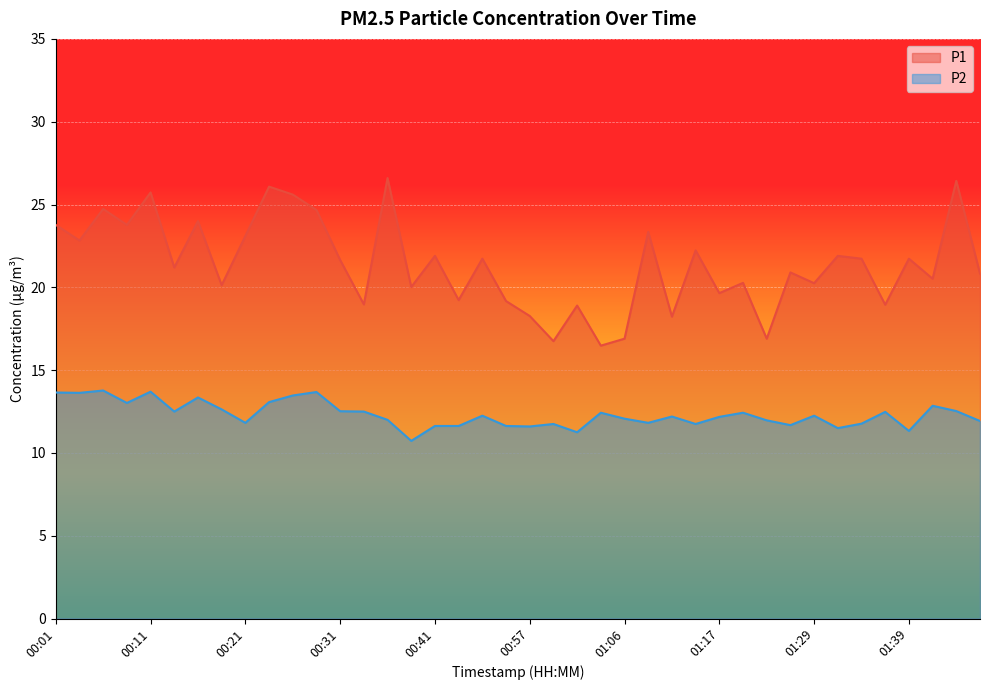

True or false: P1 has a value of 8.3 at 01:11.

False